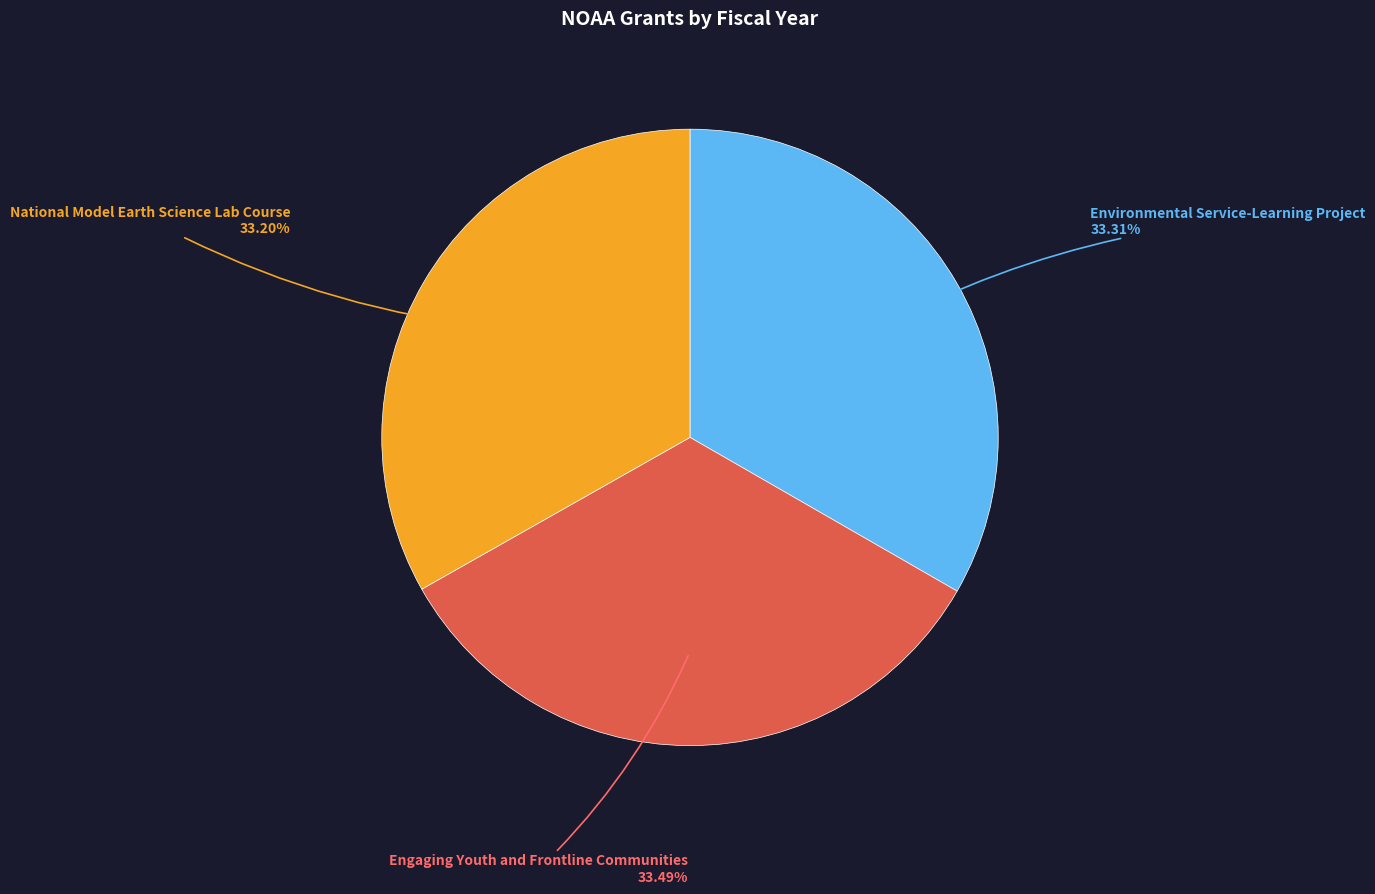

Approximately how many times larger is the value at National Model Earth Science Lab Course compared to Engaging Youth and Frontline Communities?

1.0